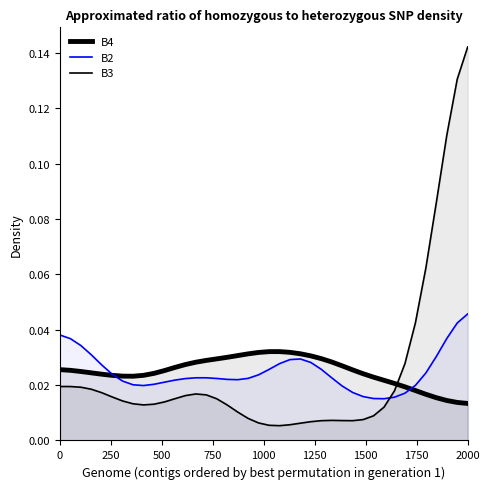

The value of B3 at 1250 is 0.0. True or false?

True